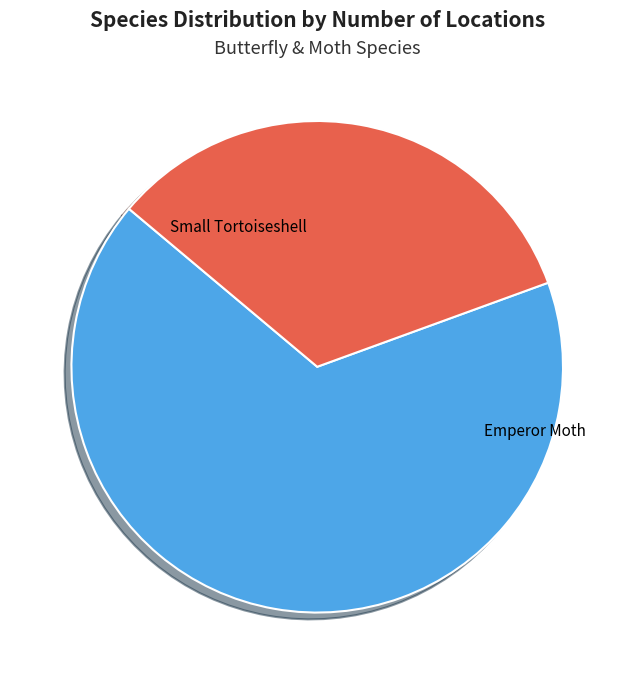

What percentage do Emperor Moth and Small Tortoiseshell together represent?

100.0%